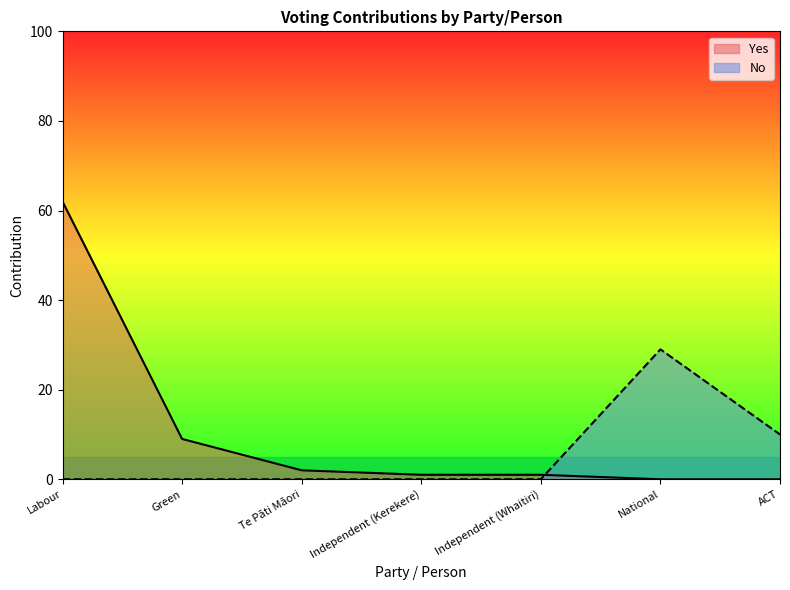

Between Green and National, which series saw the biggest shift?

No